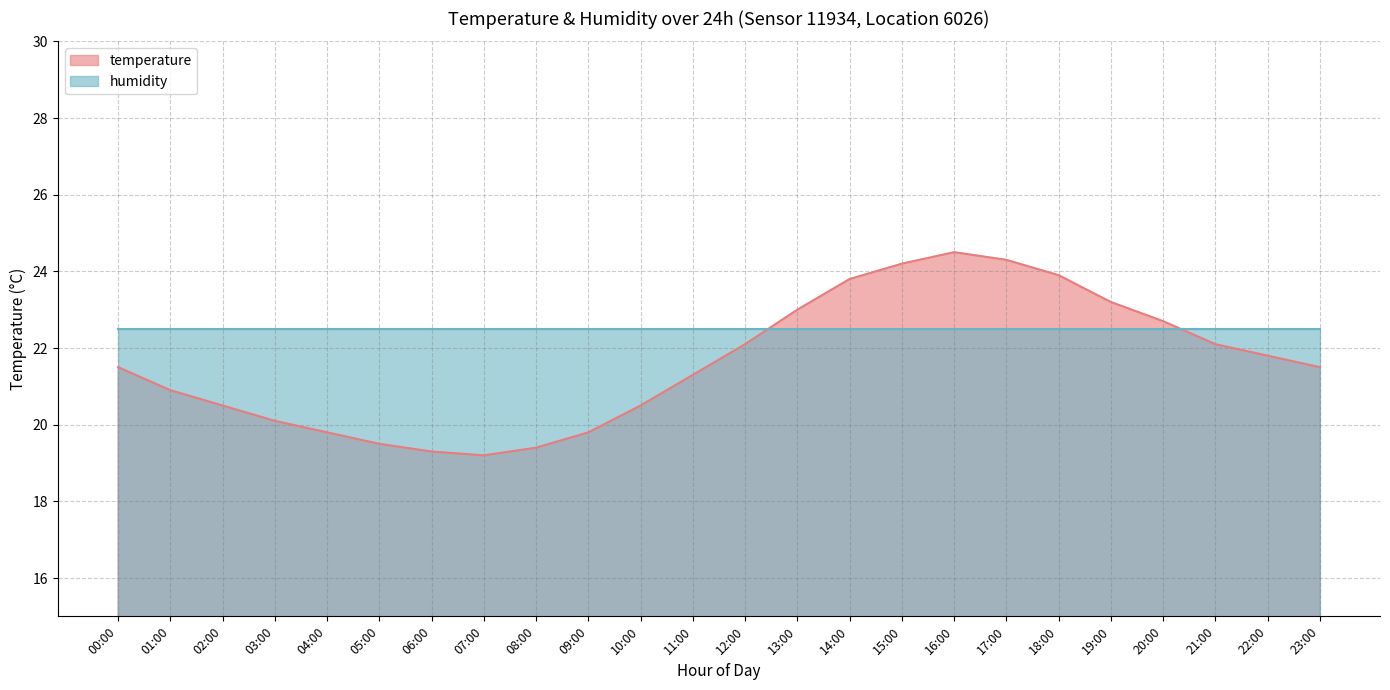

Does the chart have visible grid lines?

Yes